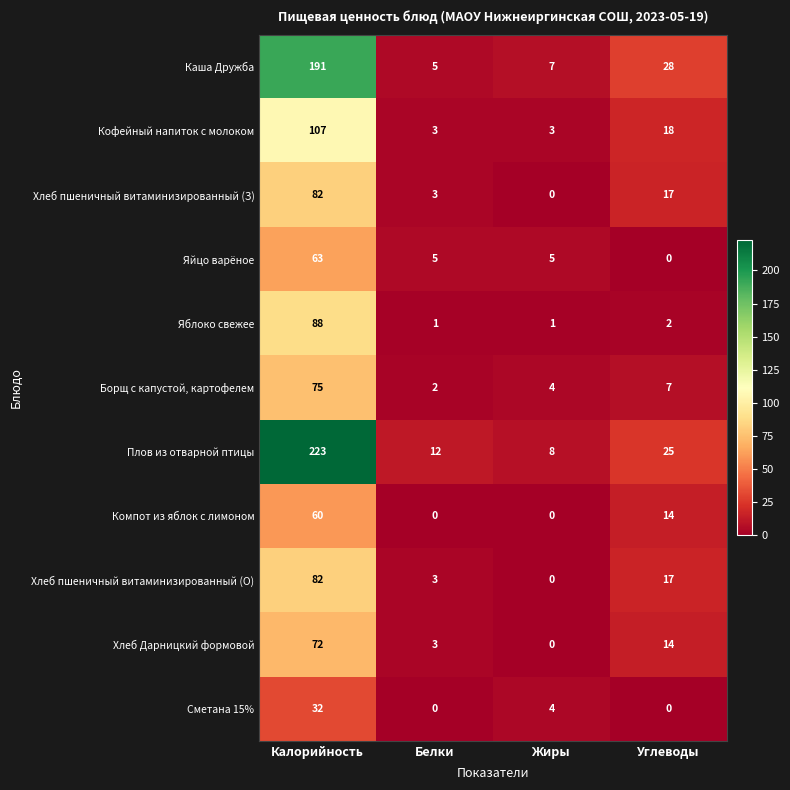

Which series changed the most between Белки and Углеводы?

Каша Дружба